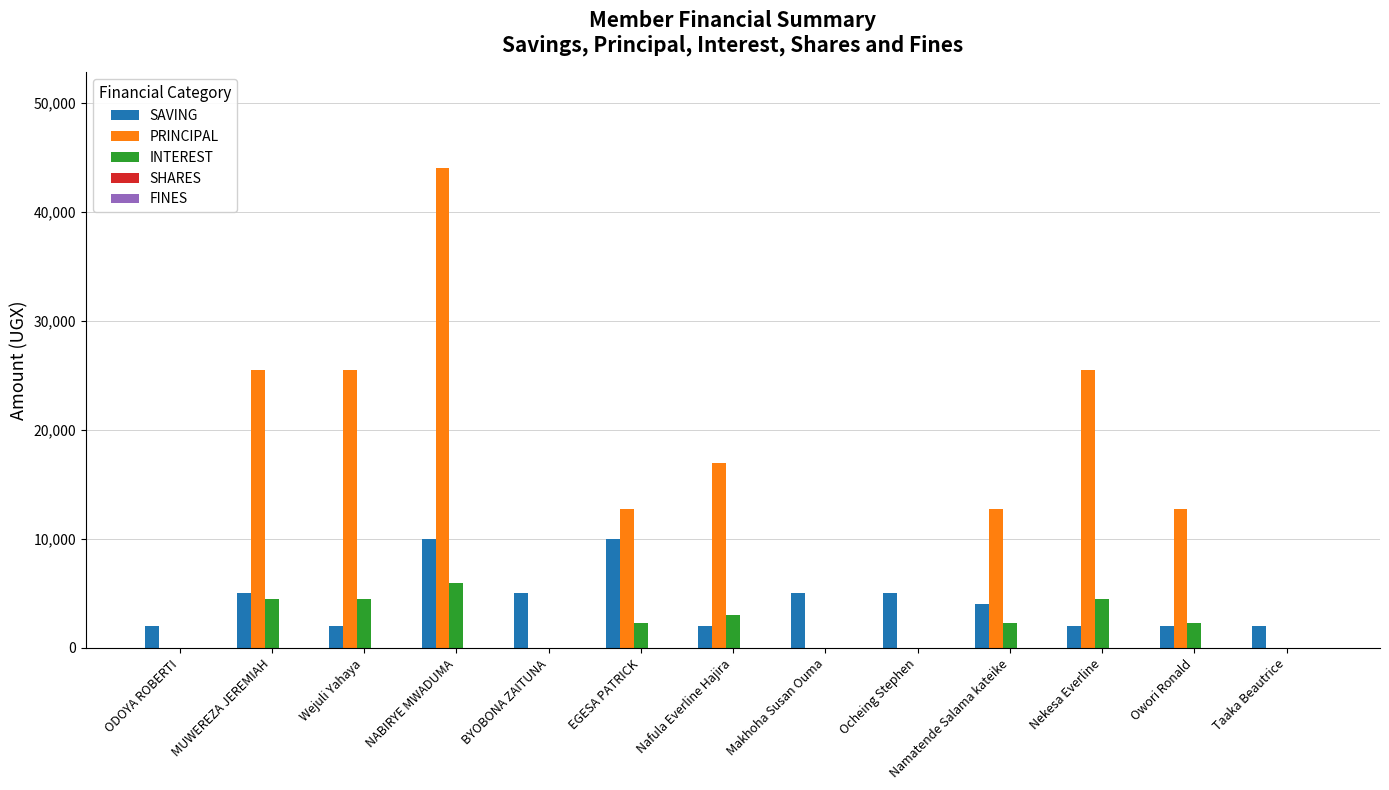

Is the value of SAVING at Ocheing Stephen greater than the value of PRINCIPAL at MUWEREZA JEREMIAH?

No